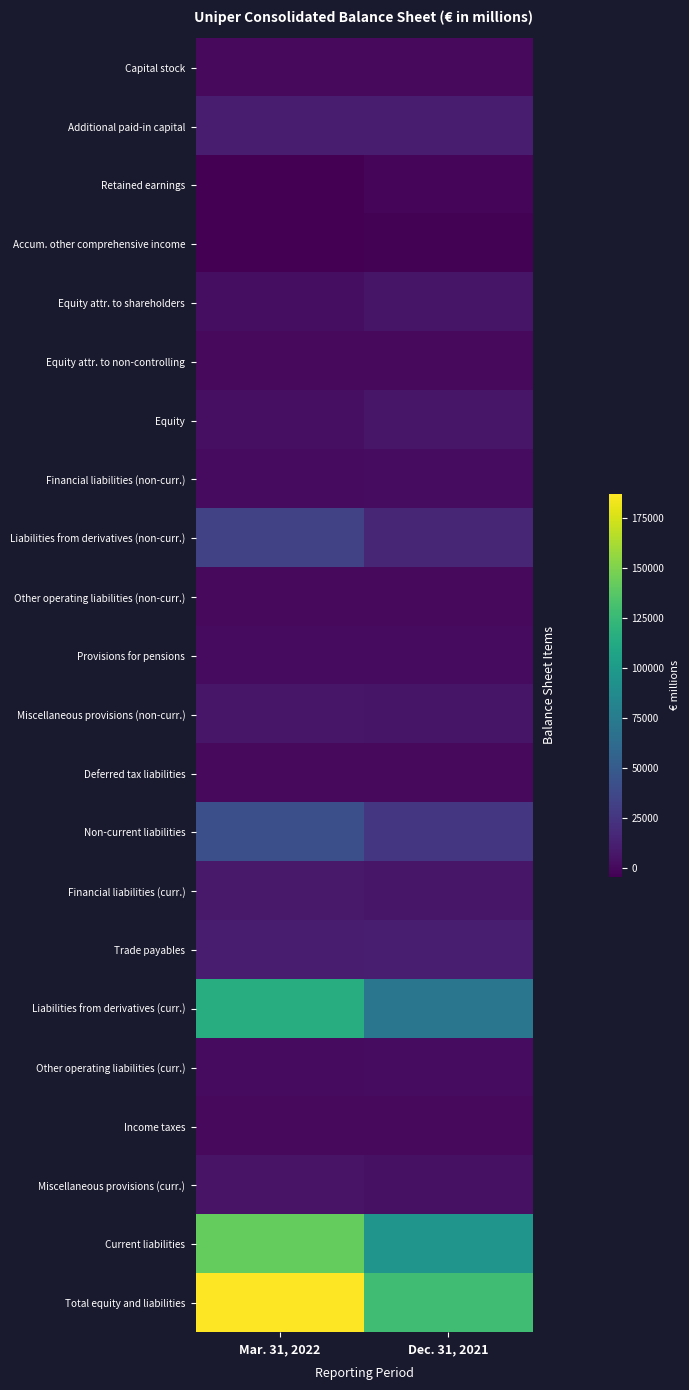

What is the maximum value shown in the chart?

187389